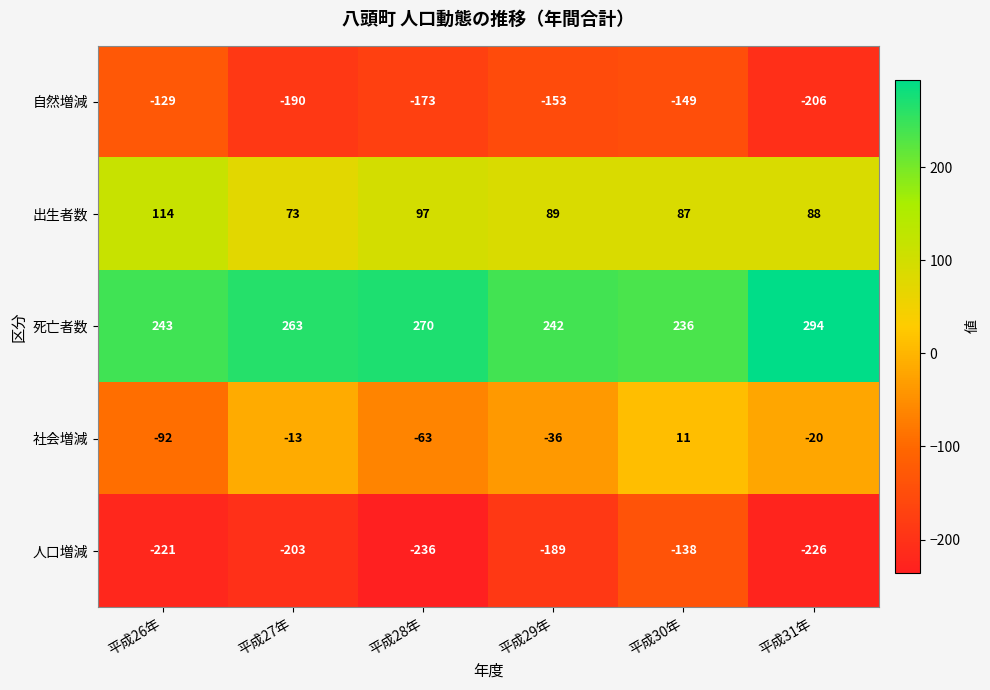

Which series has the largest range (max minus min)?

社会増減